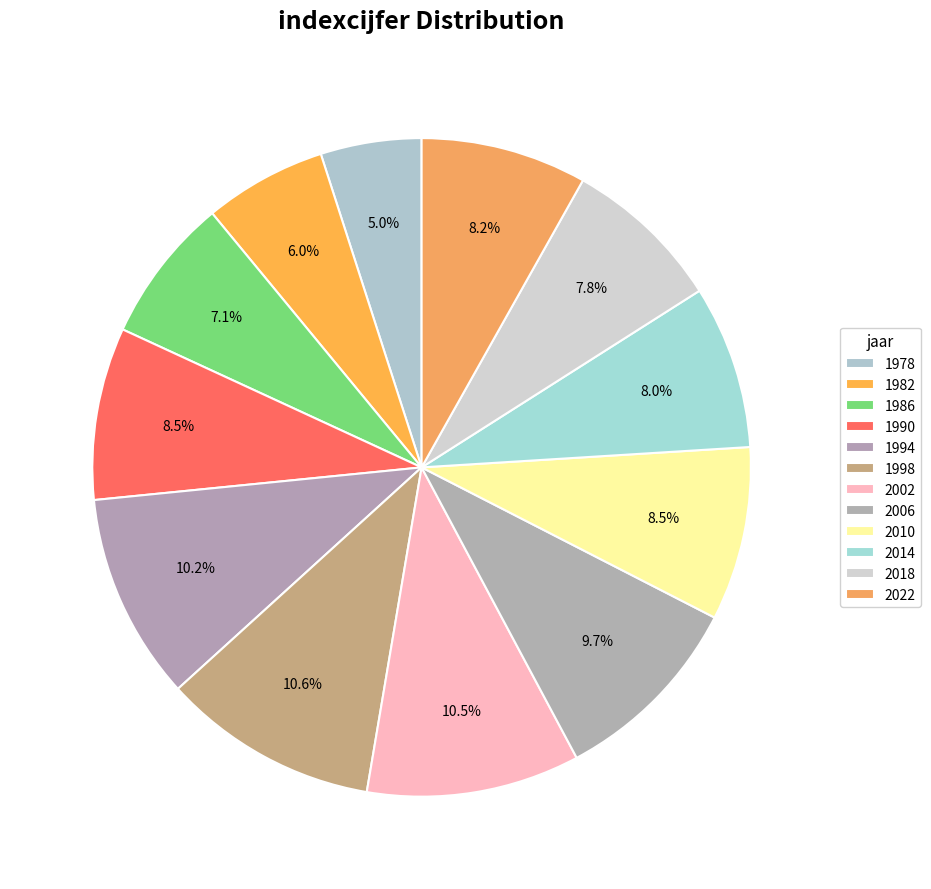

To the nearest percent, what percentage of the pie is 1986?

7%